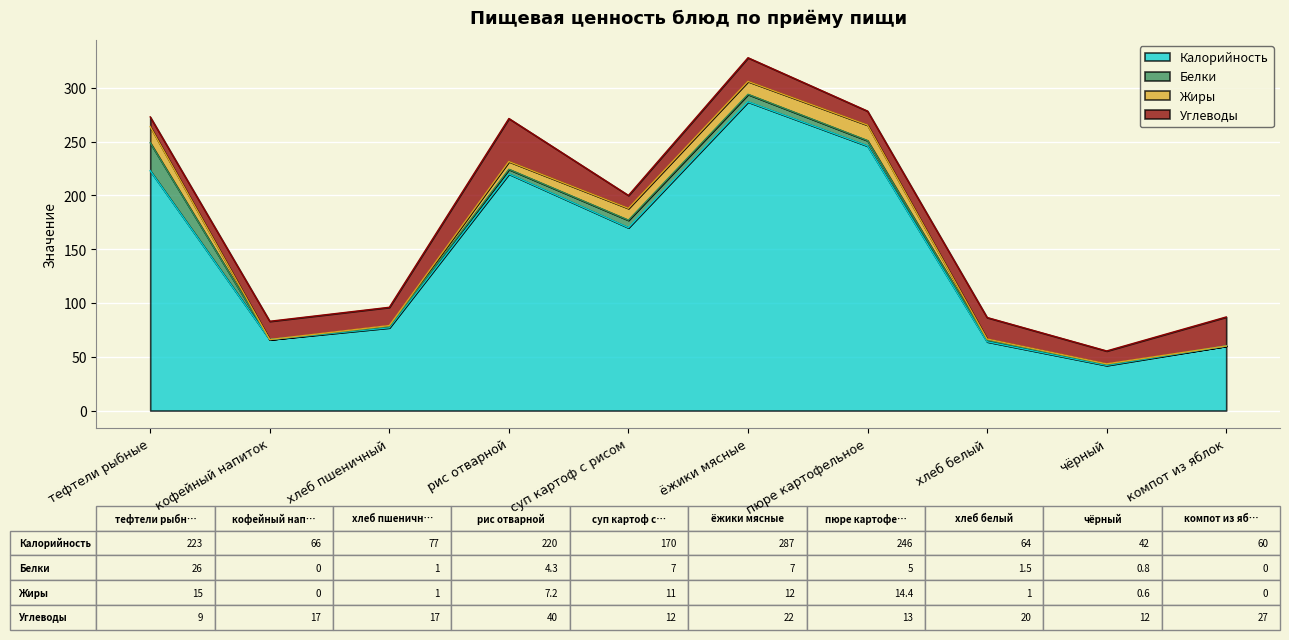

What is the maximum value for Белки?

26.0